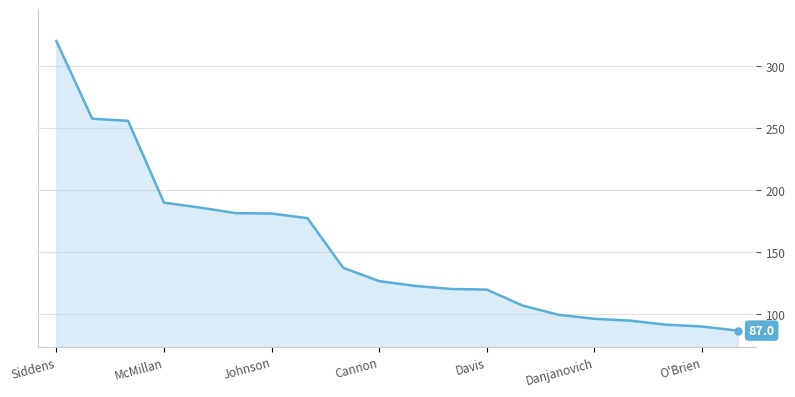

What is the greatest value displayed?

320.0